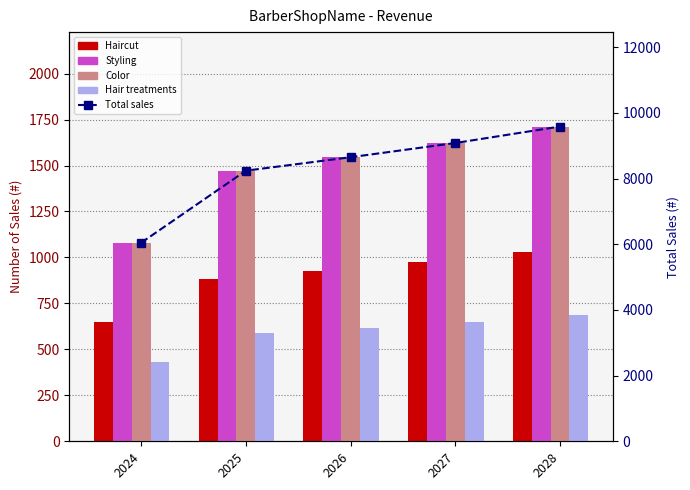

Between 2026 and 2025, which is larger?

2026